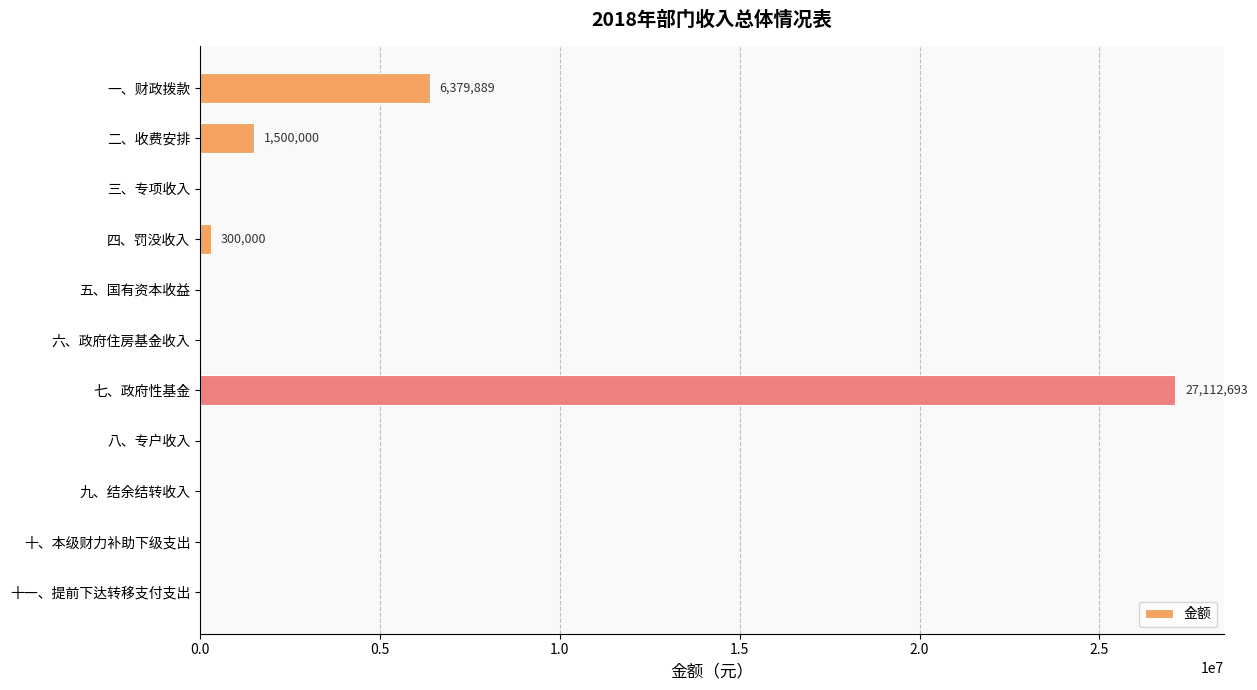

Where is the data nearest to the value 13556346?

一、财政拨款